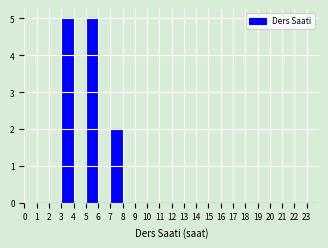

What is the height of the bar covering 7 to 8 on the x-axis? The values are not printed on the chart, so give them approximately, as read against the axis.

2